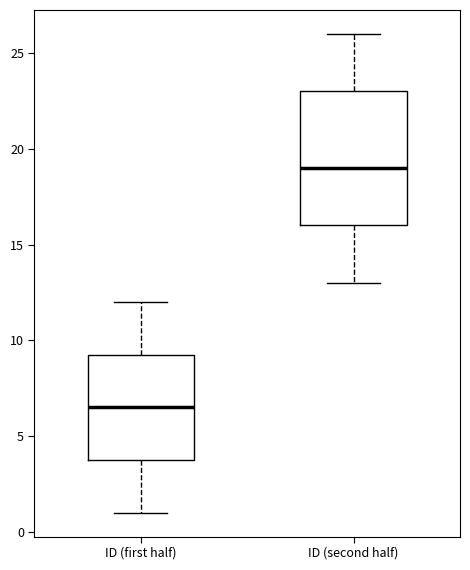

Reading left to right, read every box against the y-axis: the position of its median line, the range the box covers, and the ends of its whiskers. The values are not printed on the chart, so give them approximately, as read against the axis.

ID (first half): median 6.5, box 4.0 to 9.5, whiskers 1.0 to 12.0
ID (second half): median 19.0, box 16.0 to 23.0, whiskers 13.0 to 26.0